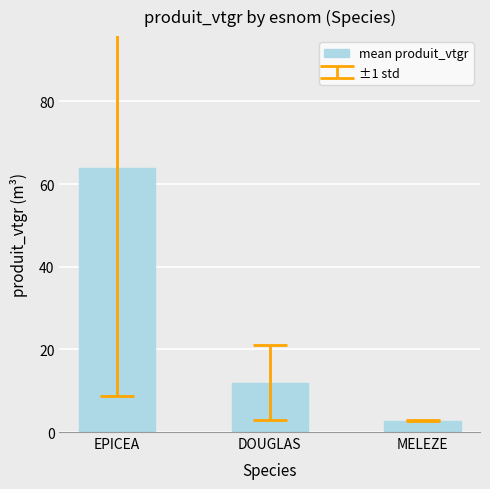

Count the number of categories in the chart.

3